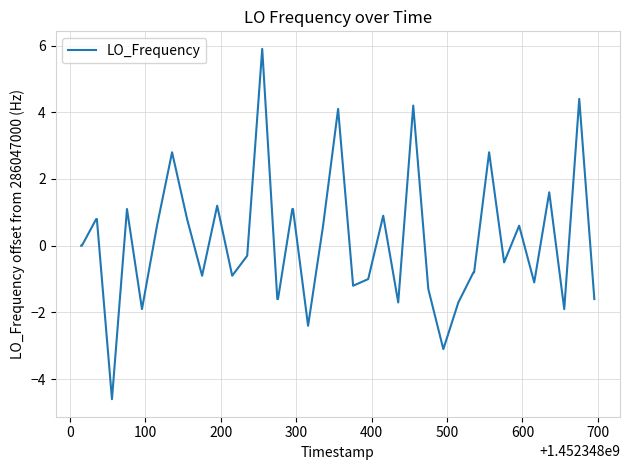

What is the maximum value shown in the chart?

5.9